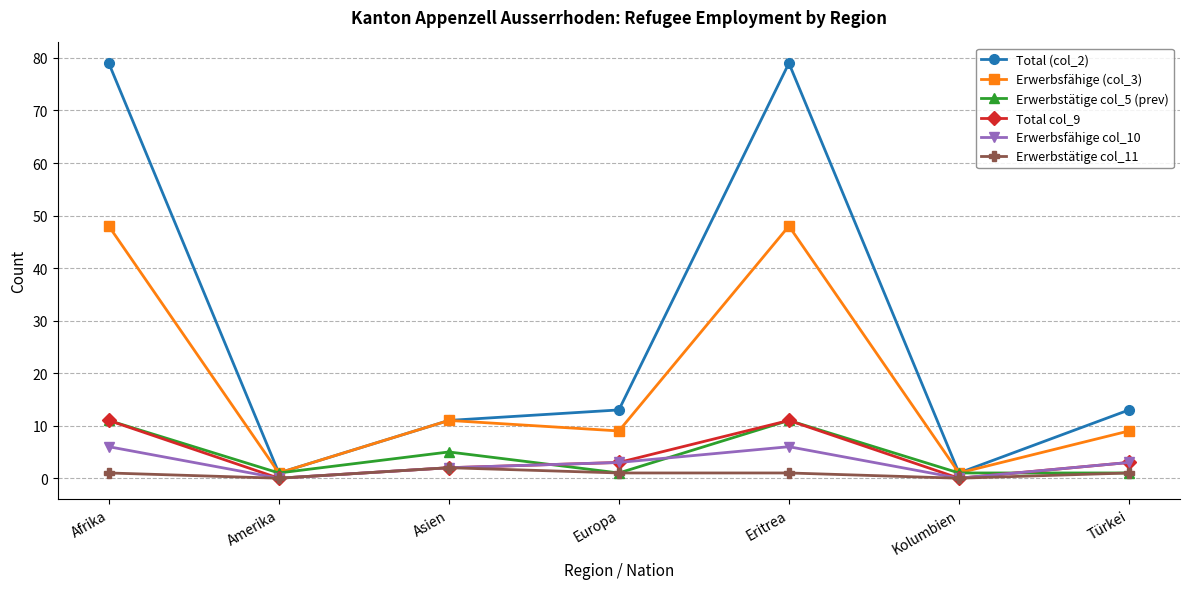

After their last crossing, which series has the higher values: Erwerbsfähige col_10 or Erwerbstätige col_5 (prev)?

Erwerbsfähige col_10